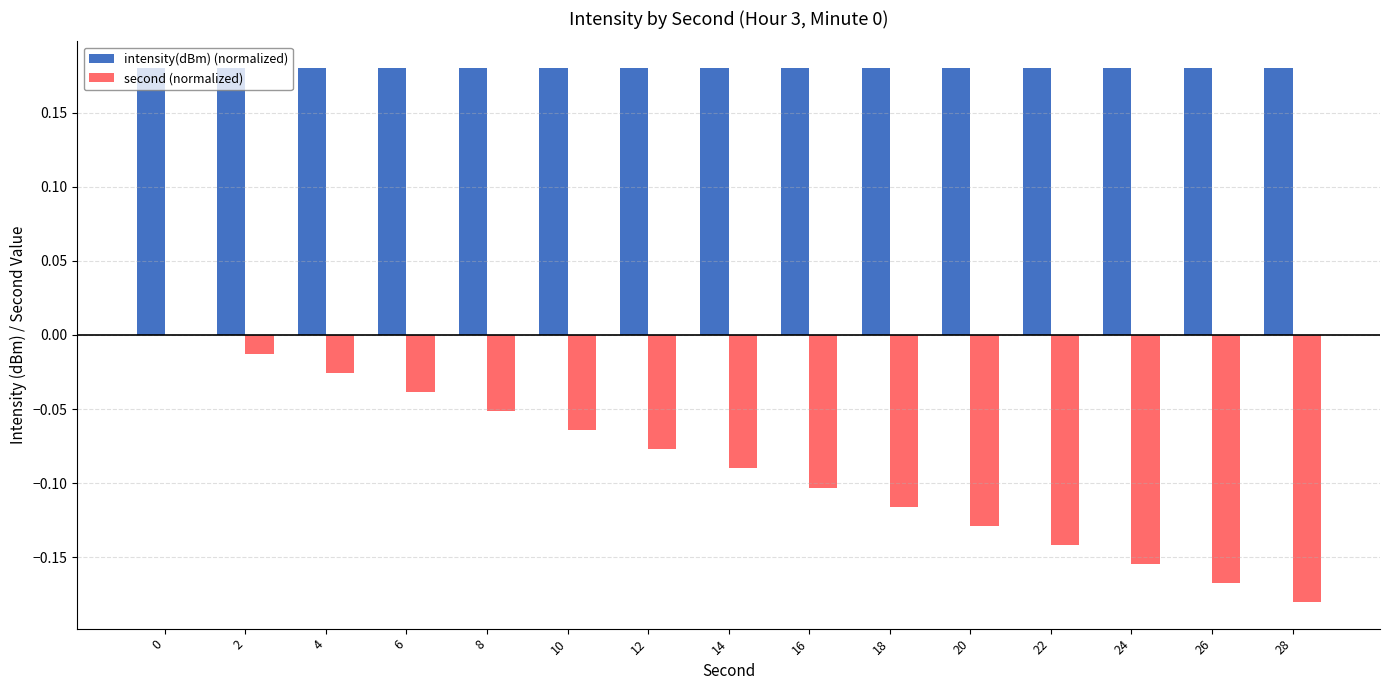

The value of intensity(dBm) (normalized) at 0 is 0.1. True or false?

False